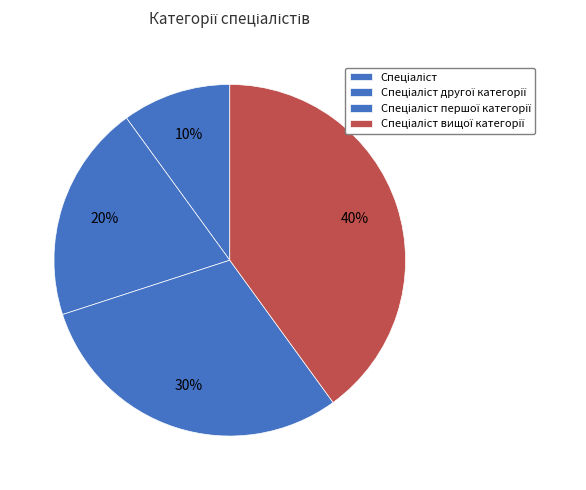

Does any single category account for the majority?

No